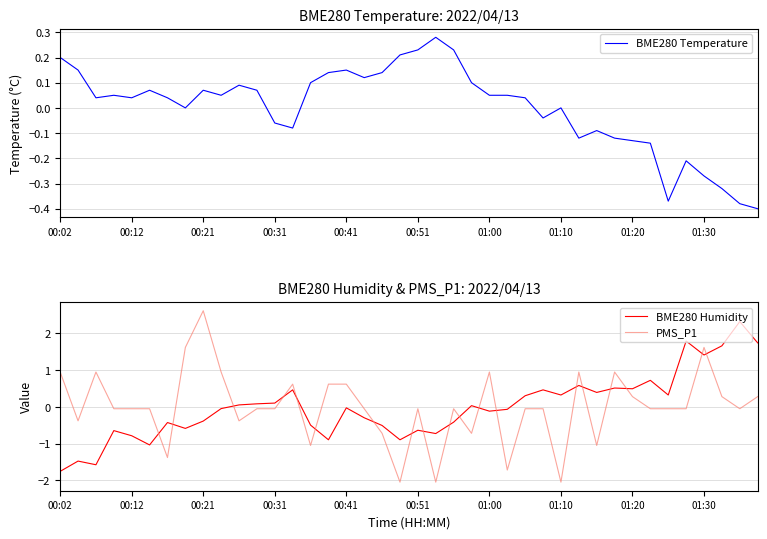

Which category has the lowest value in the BME280 Humidity series?

00:02